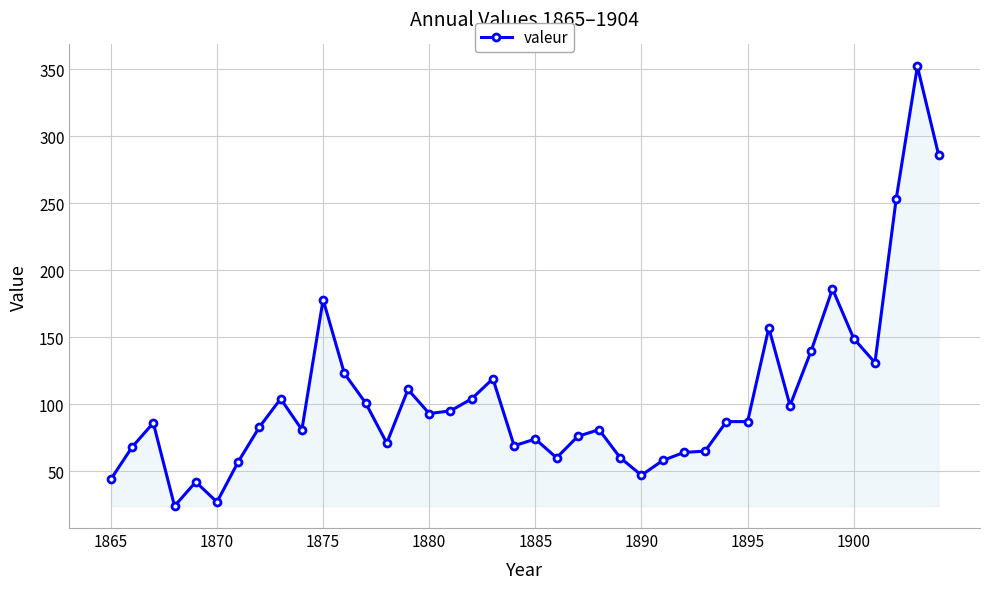

What is the value of the 3rd point from the left?

86